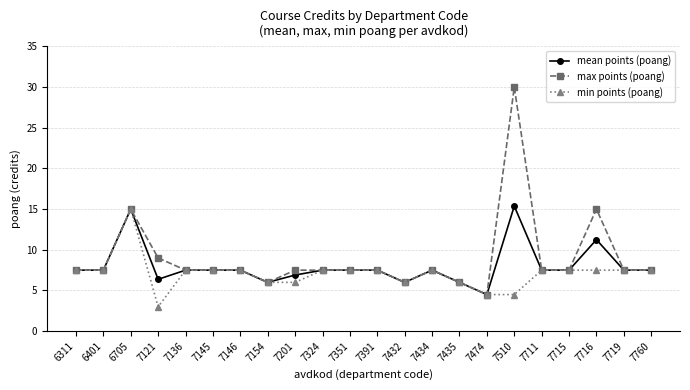

Which series has the largest range (max minus min)?

max points (poang)